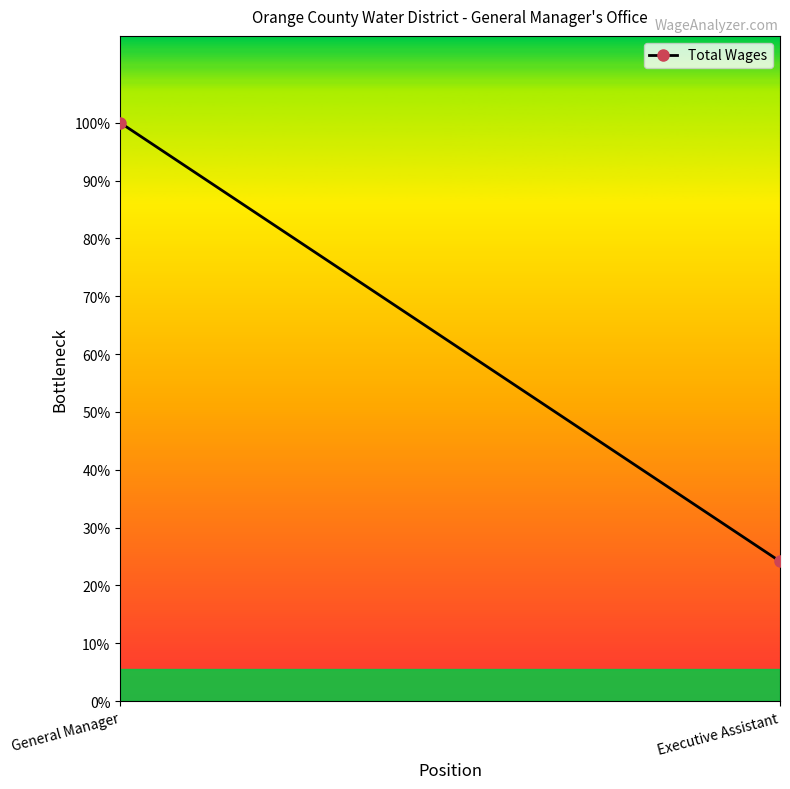

At which label is the value closest to 195627?

Executive Assistant